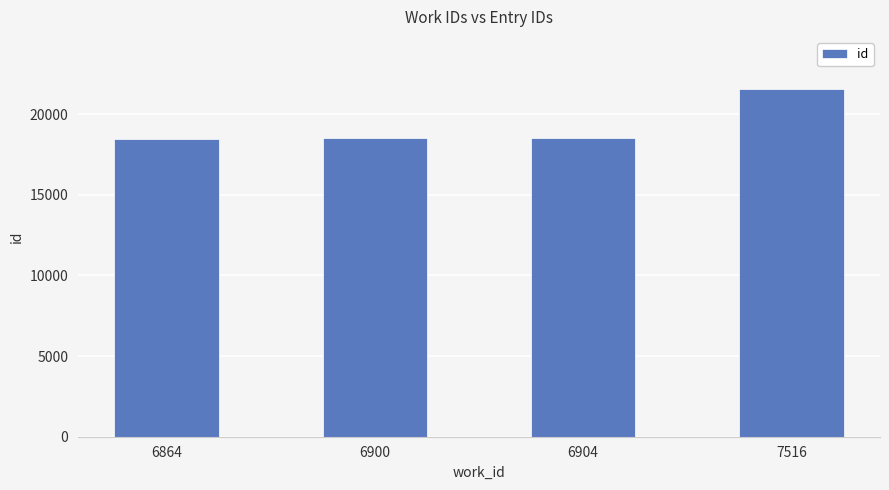

Does the chart contain any negative values?

No